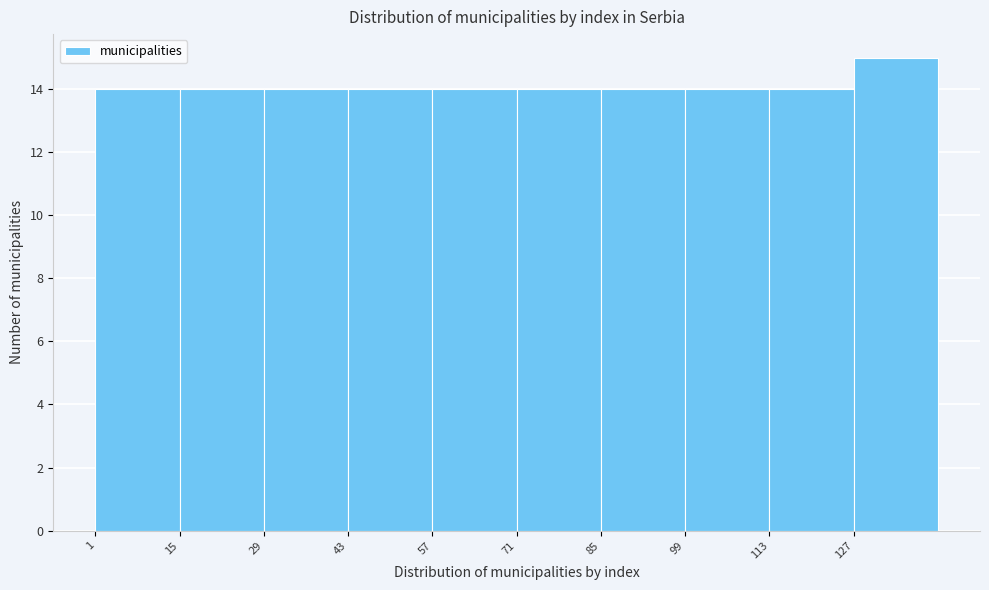

Reading left to right, list every bar in this chart as the range it spans on the x-axis followed by its height. Neither the bar edges nor the heights are printed on the chart, so give them approximately, as read against the axes.

1 to 15: 14
15 to 29: 14
29 to 43: 14
43 to 57: 14
57 to 71: 14
71 to 85: 14
85 to 99: 14
99 to 113: 14
113 to 127: 14
127 to 141: 15